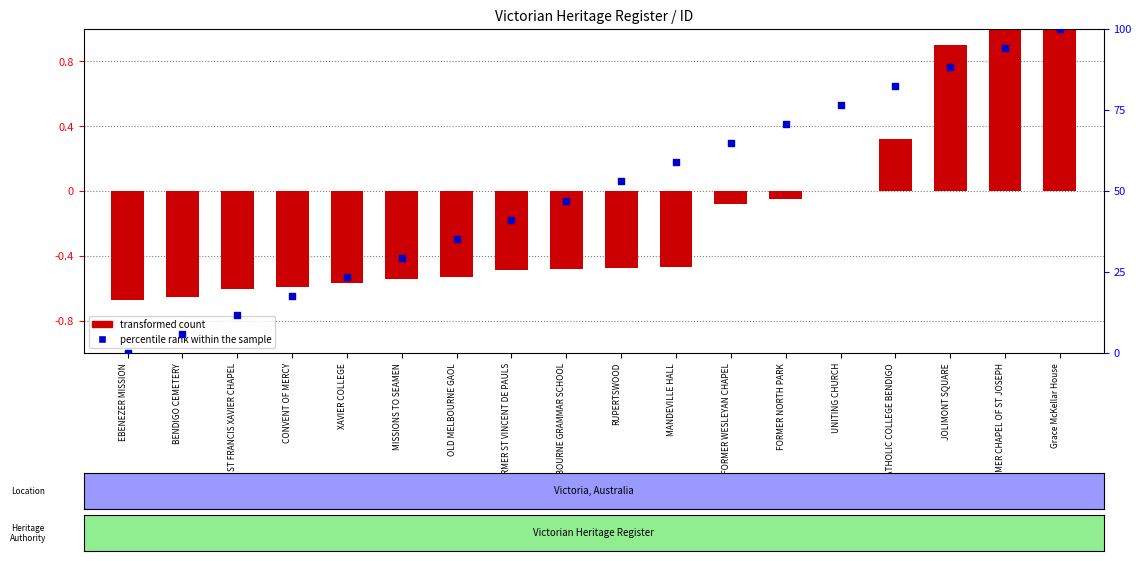

Which series reaches the maximum Y coordinate?

percentile rank within the sample